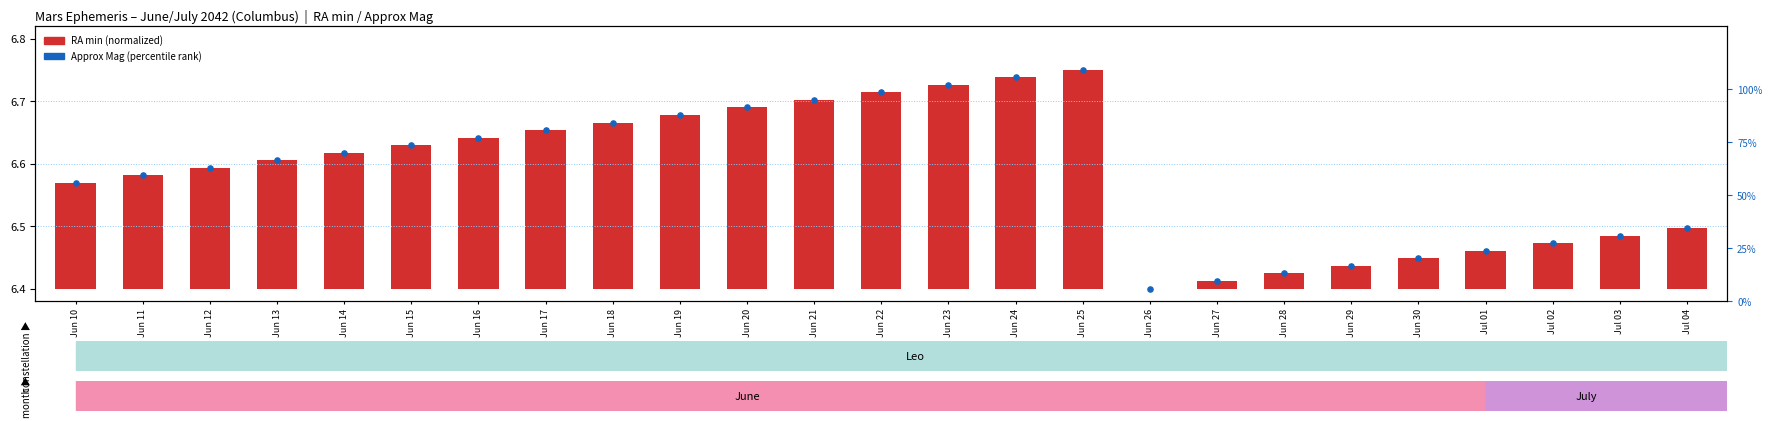

Is the value of RA min (normalized) at Jul 03 greater than the value of Approx Mag (percentile) at Jun 24?

No